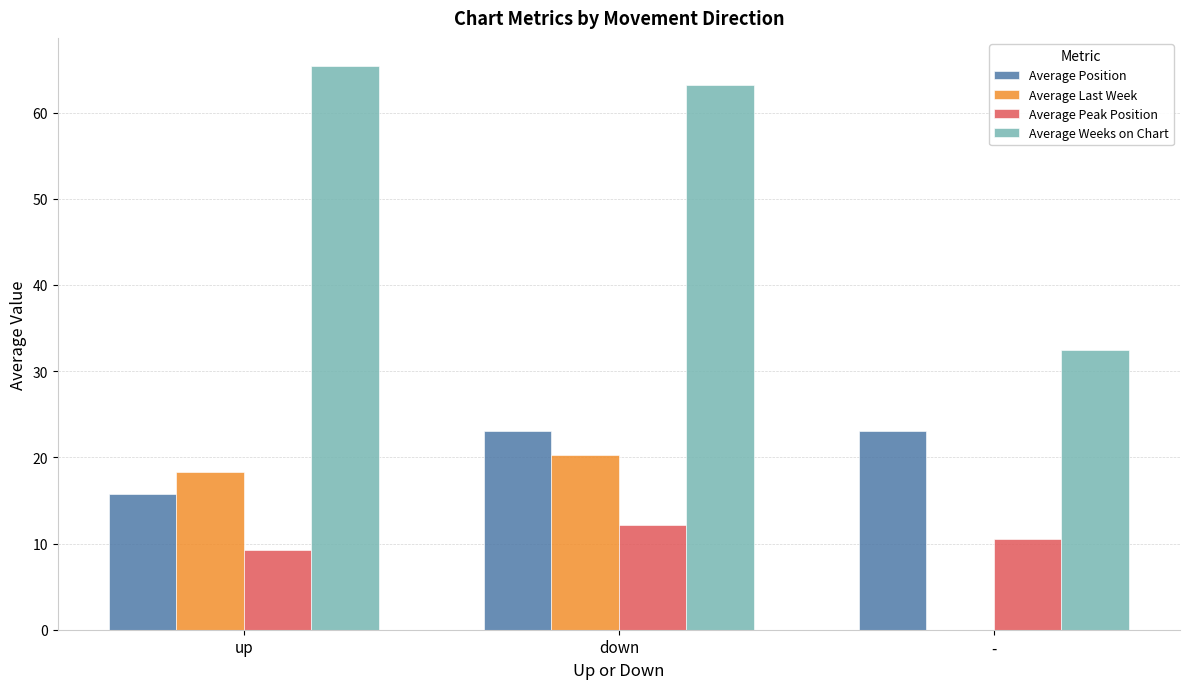

What is the total value across all series at down?

118.8